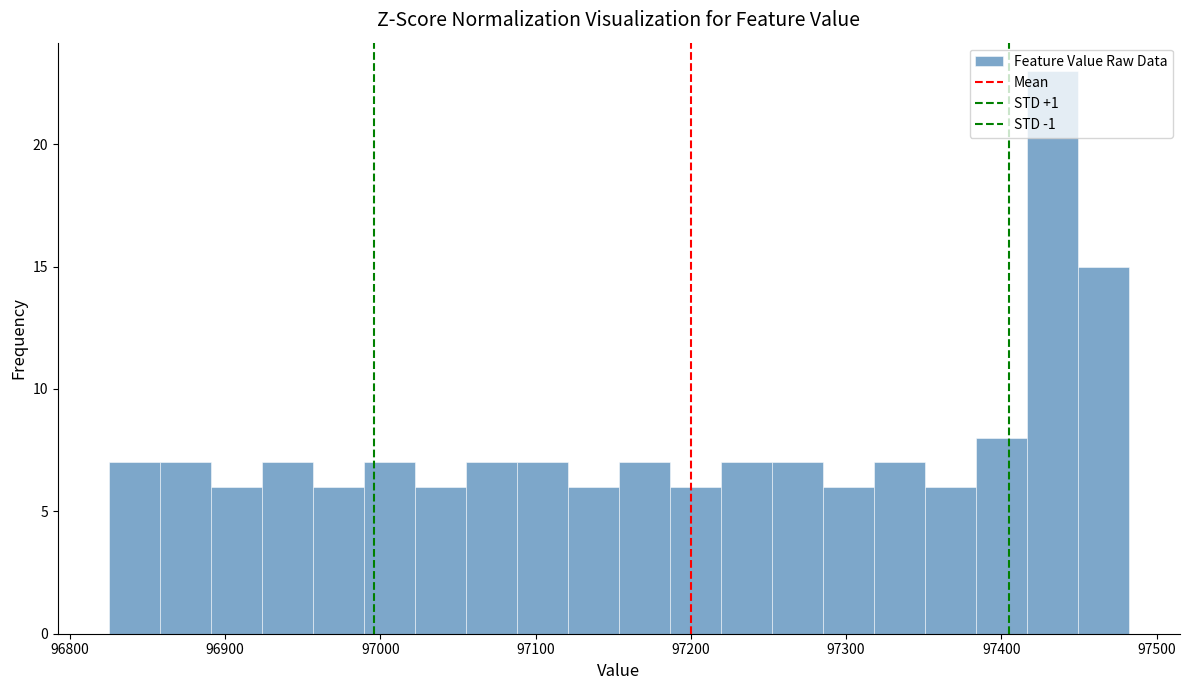

Read against the x-axis, roughly where is the centre of the tallest bar?

97430